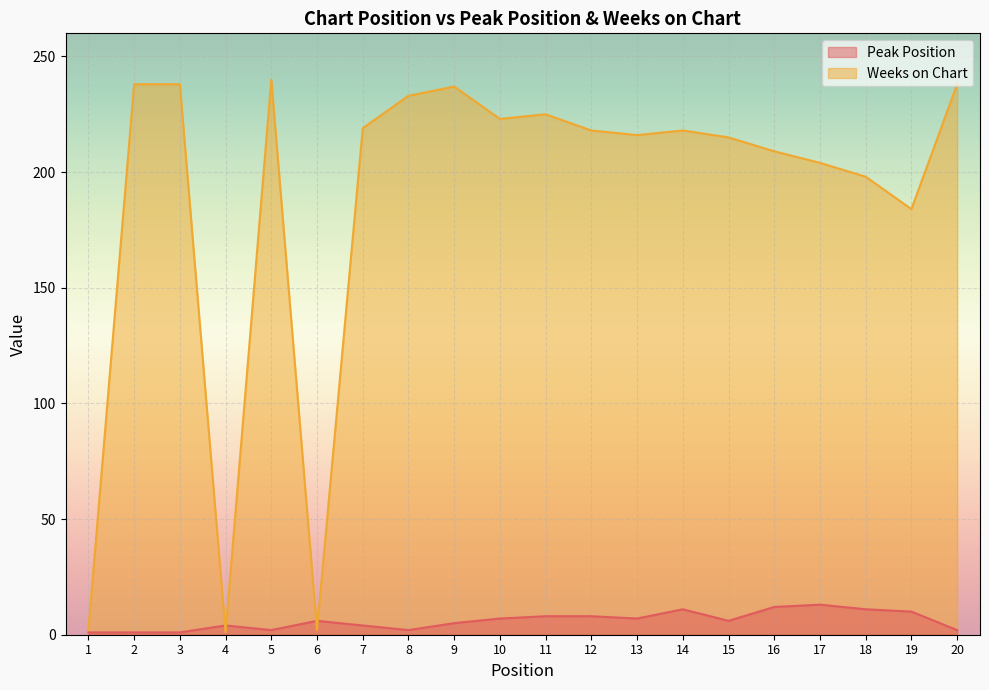

Which series has the largest total across all categories?

Weeks on Chart